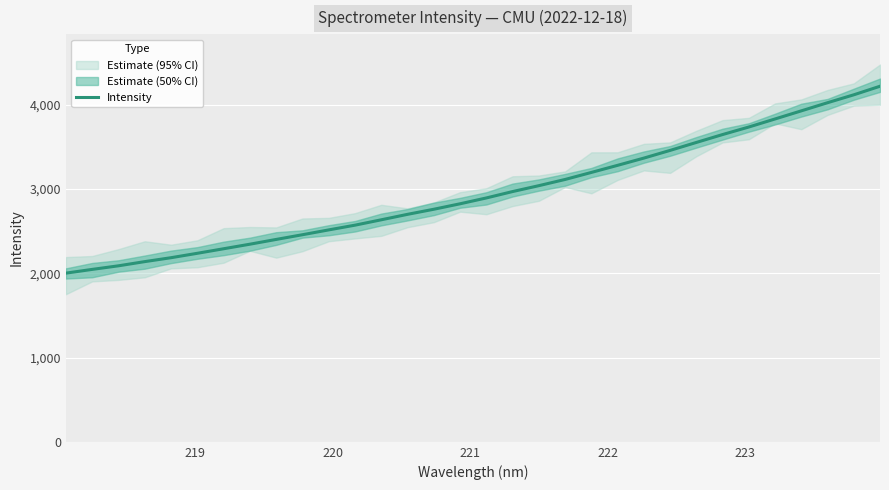

Reading right to left, what are all the values shown in this chart?

4220.0	4118.4	4024.6	3928.0	3831.8	3736.3	3646.8	3553.0	3458.6	3367.4	3281.5	3197.2	3113.8	3040.1	2970.2	2894.3	2825.1	2760.3	2700.0	2635.2	2571.4	2515.2	2457.9	2402.1	2345.5	2291.4	2237.6	2185.2	2138.8	2089.0	2046.5	2002.1